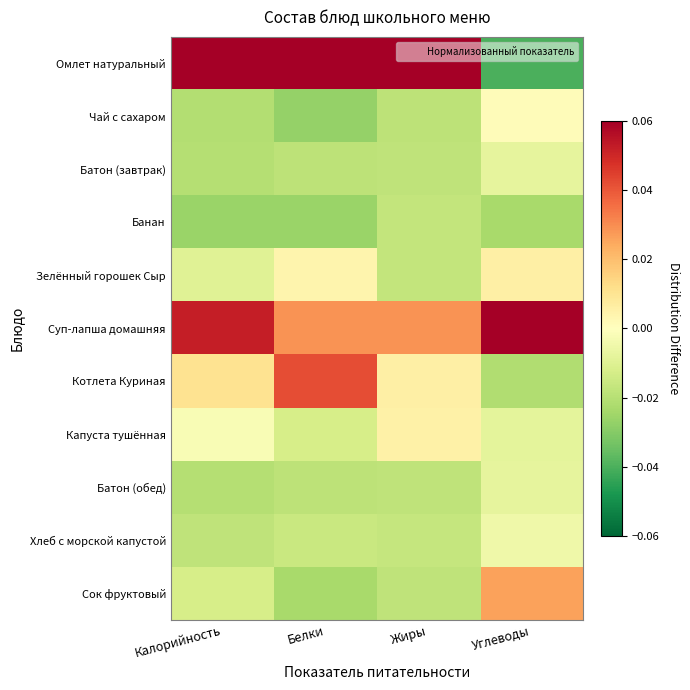

List the series in order of their peak value, highest first.

Омлет натуральный, Суп-лапша домашняя, Котлета Куриная, Сок фруктовый, Зелённый горошек Сыр, Капуста тушённая, Чай с сахаром, Хлеб с морской капустой, Батон (завтрак), Батон (обед), Банан